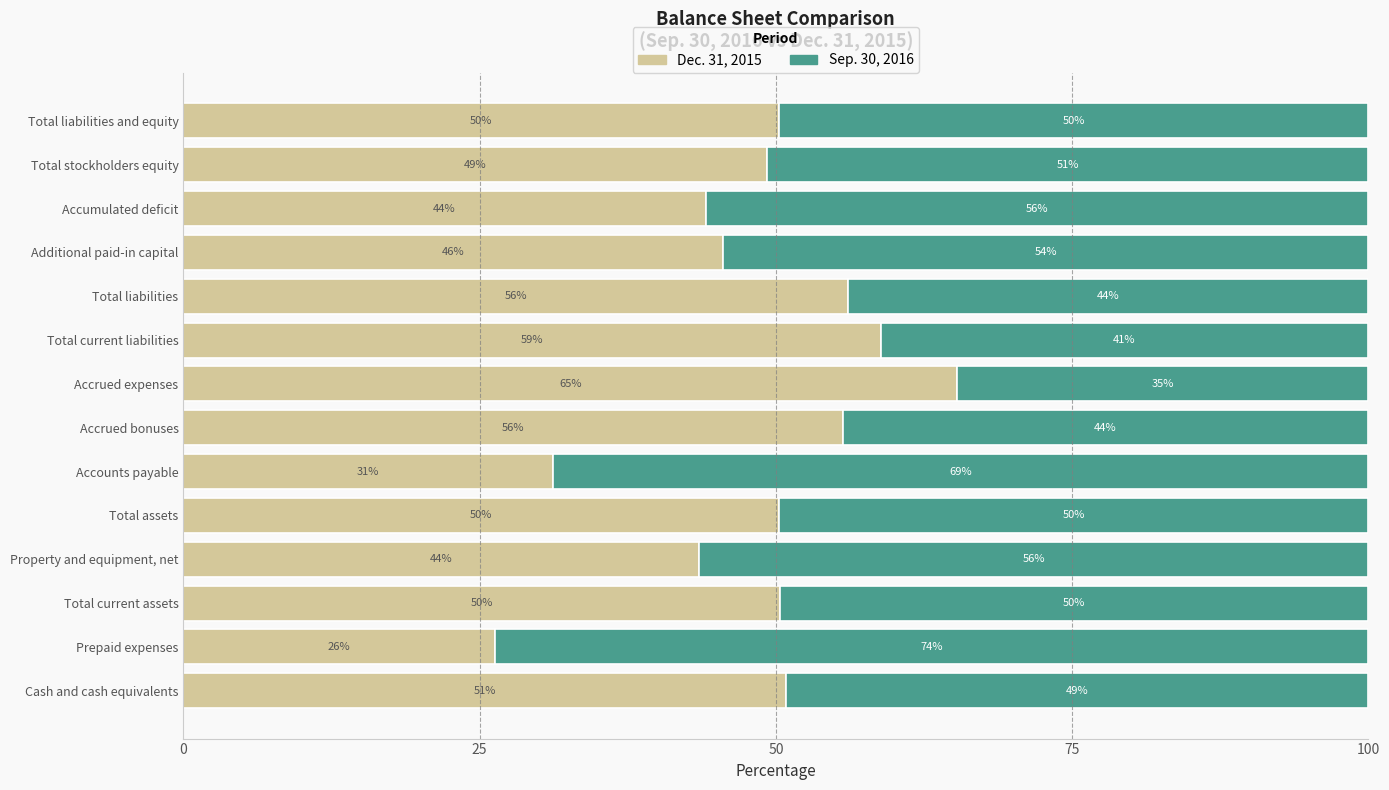

True or false: Dec. 31, 2015 has a value of 44.1 at Accumulated deficit.

True